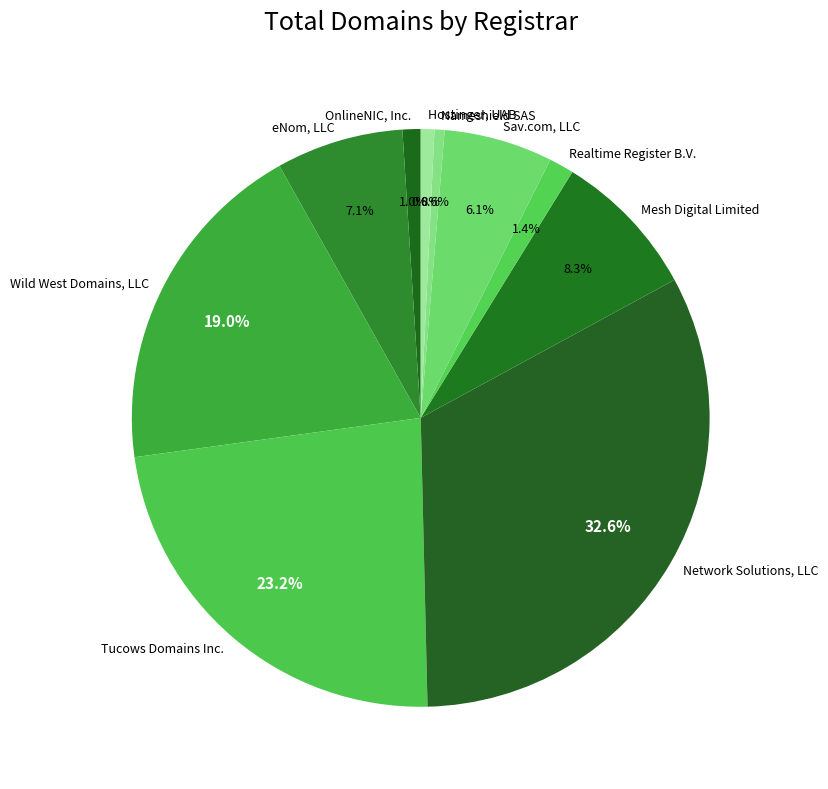

What percentage is the Wild West Domains, LLC slice, to the nearest percent?

19%